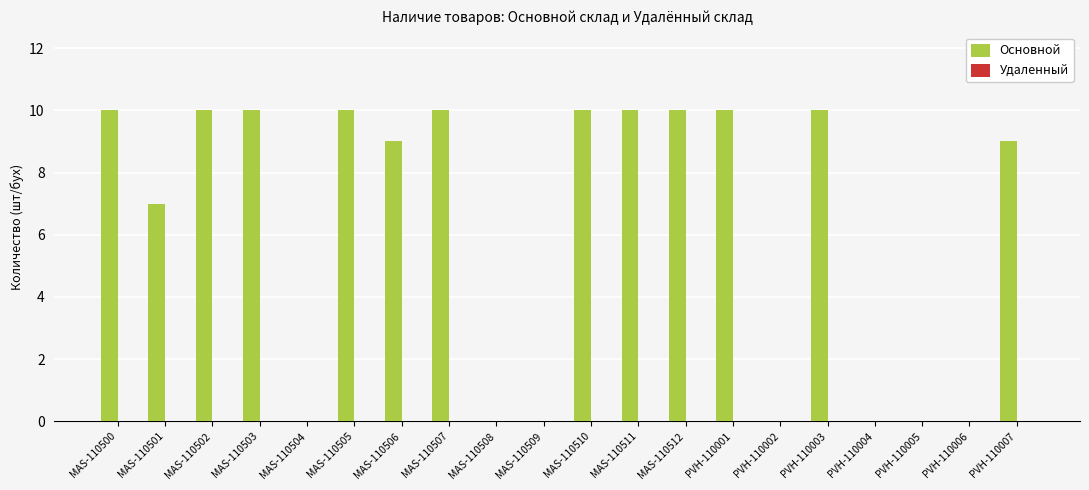

Between PVH-110001 and MAS-110501, which is larger?

PVH-110001